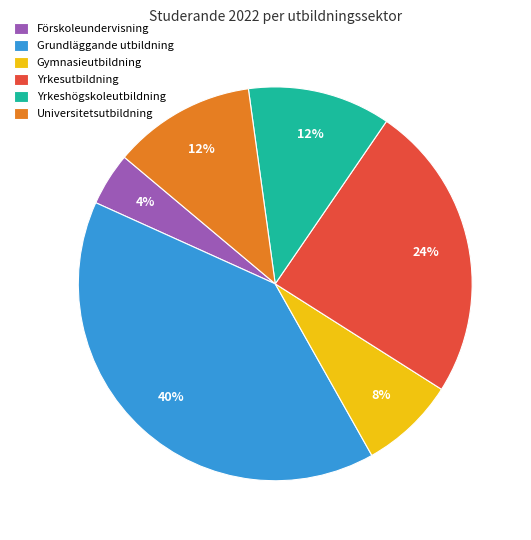

To the nearest percent, what is the combined percentage of Grundläggande utbildning and Yrkesutbildning?

64%